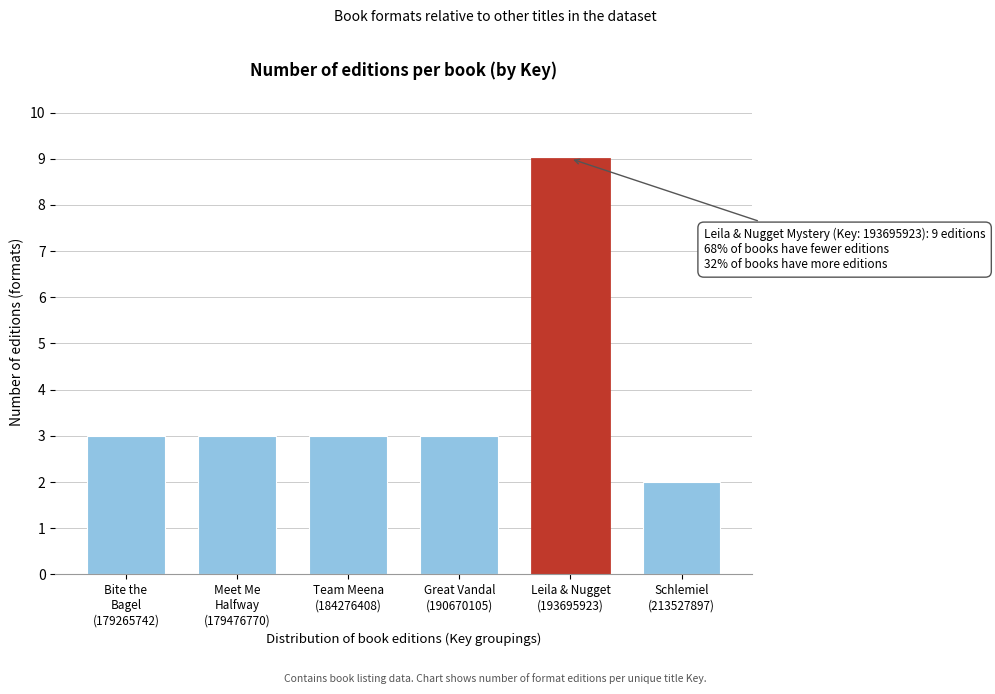

Reading right to left, extract all data points from this chart.

2	9	3	3	3	3